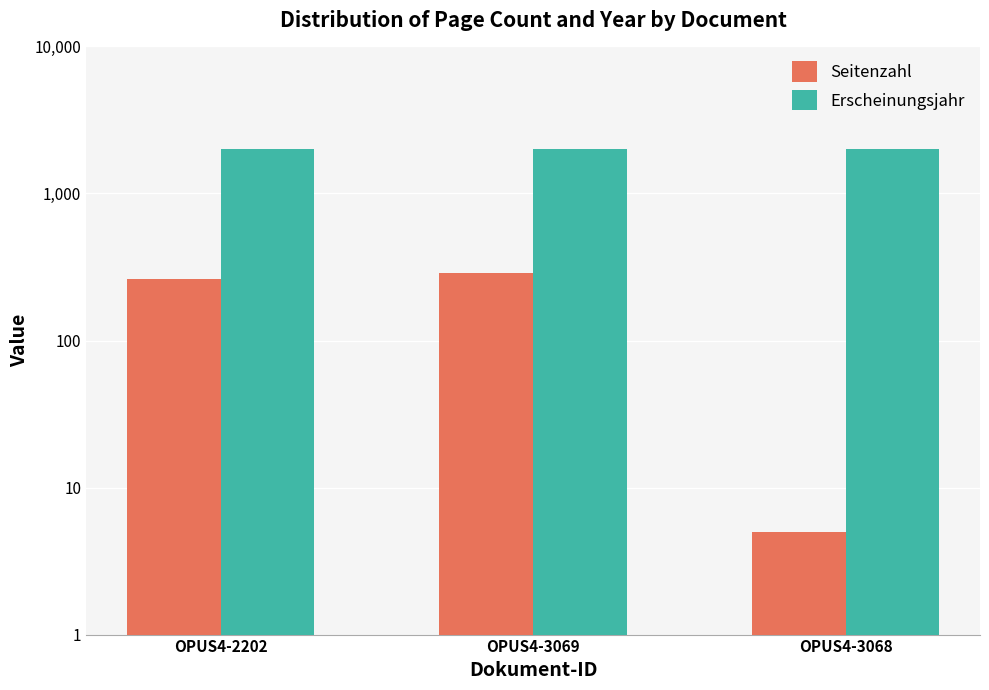

What is the maximum value shown in the chart?

2019